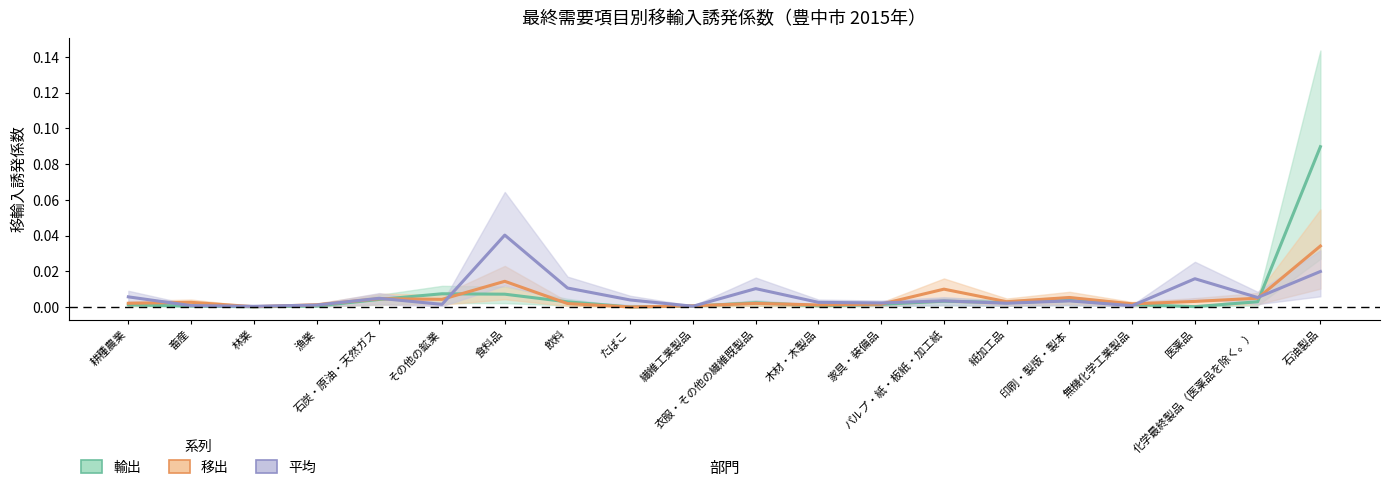

What is the sum of all 移出 values?

0.1